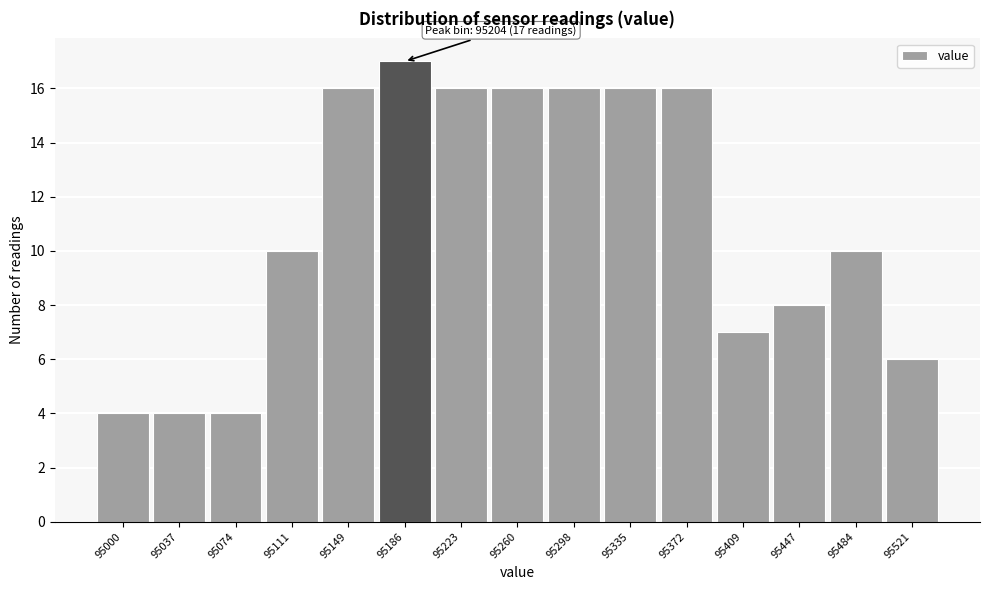

Reading left to right, transcribe all the data shown in this chart.

4	4	4	10	16	17	16	16	16	16	16	7	8	10	6